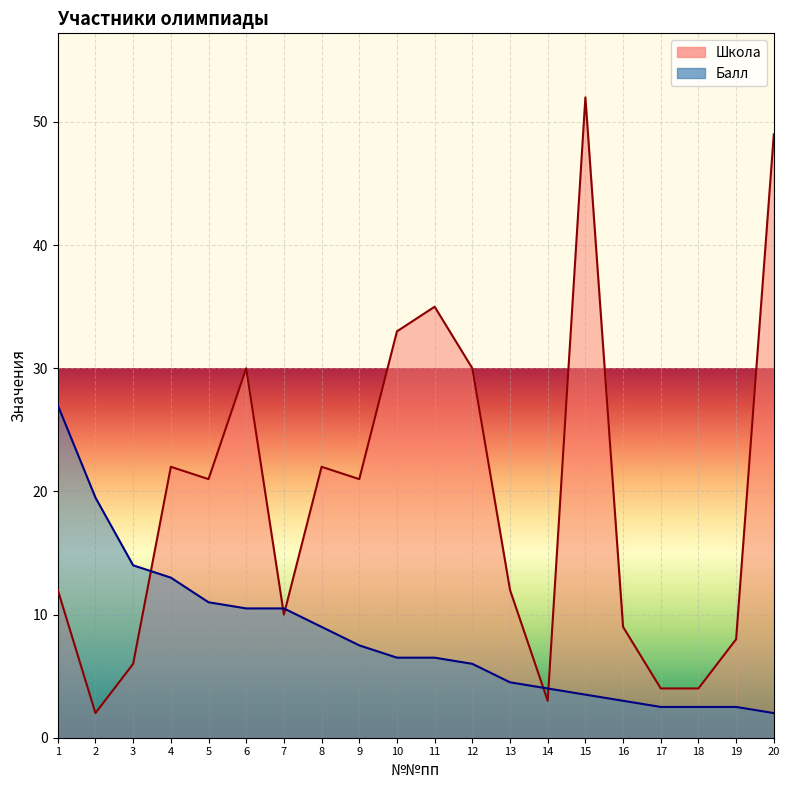

Reading left to right, list all the values displayed in this chart.

Школа: 12.0	2.0	6.0	22.0	21.0	30.0	10.0	22.0	21.0	33.0	35.0	30.0	12.0	3.0	52.0	9.0	4.0	4.0	8.0	49.0
Балл: 27.0	19.5	14.0	13.0	11.0	10.5	10.5	9.0	7.5	6.5	6.5	6.0	4.5	4.0	3.5	3.0	2.5	2.5	2.5	2.0